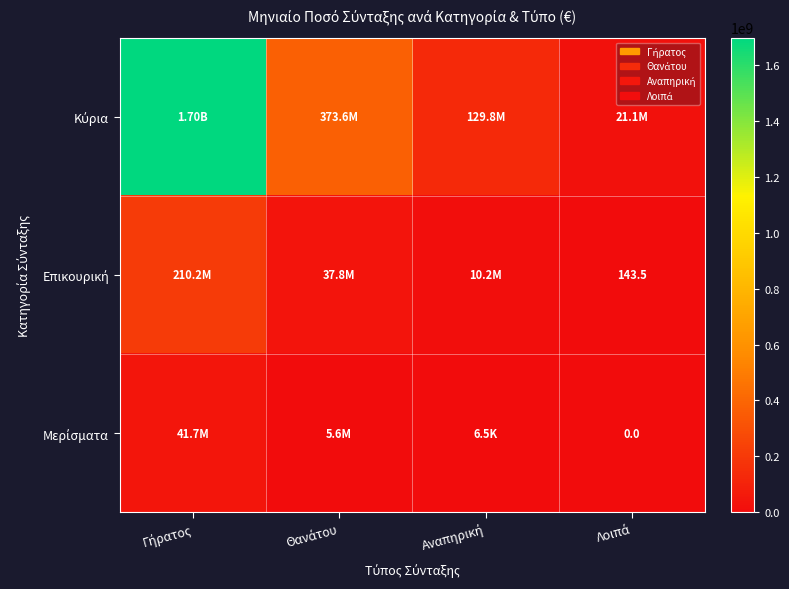

What is the sum of all Επικουρική values?

258155303.5